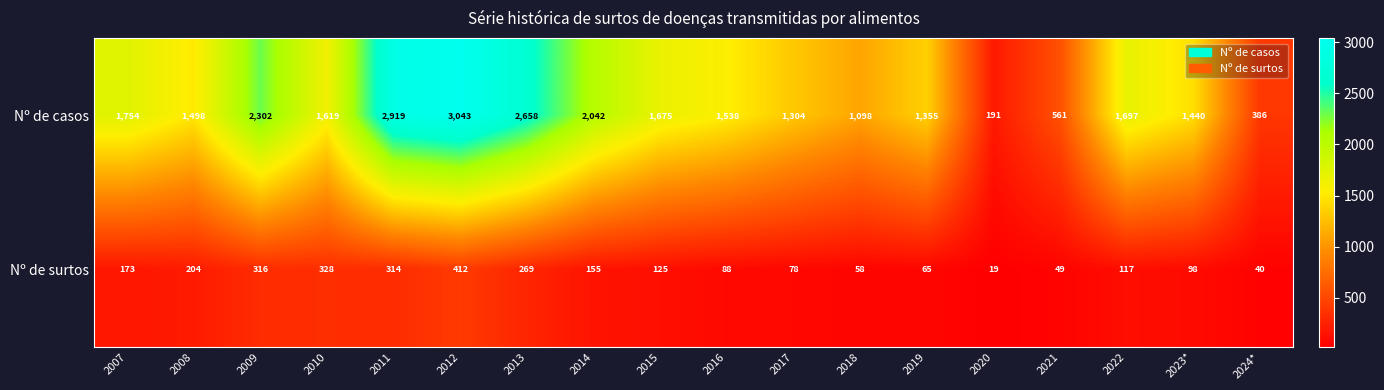

What is the maximum value shown in the chart?

3043